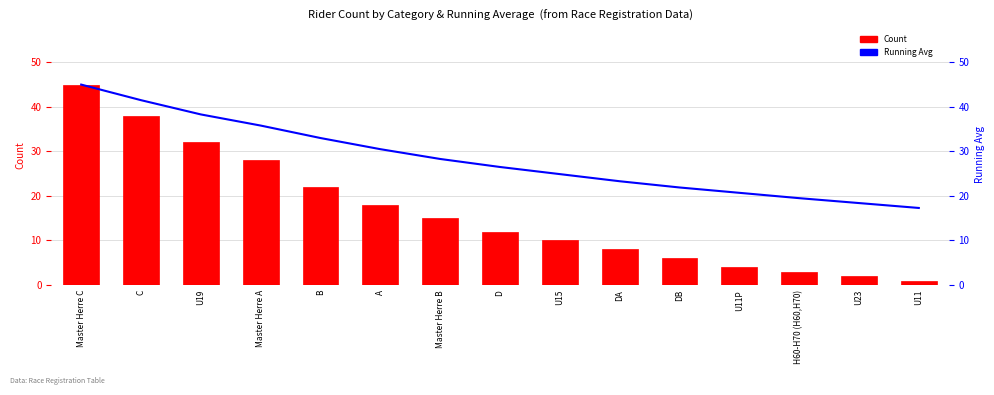

Between DB and U15, which is larger?

U15